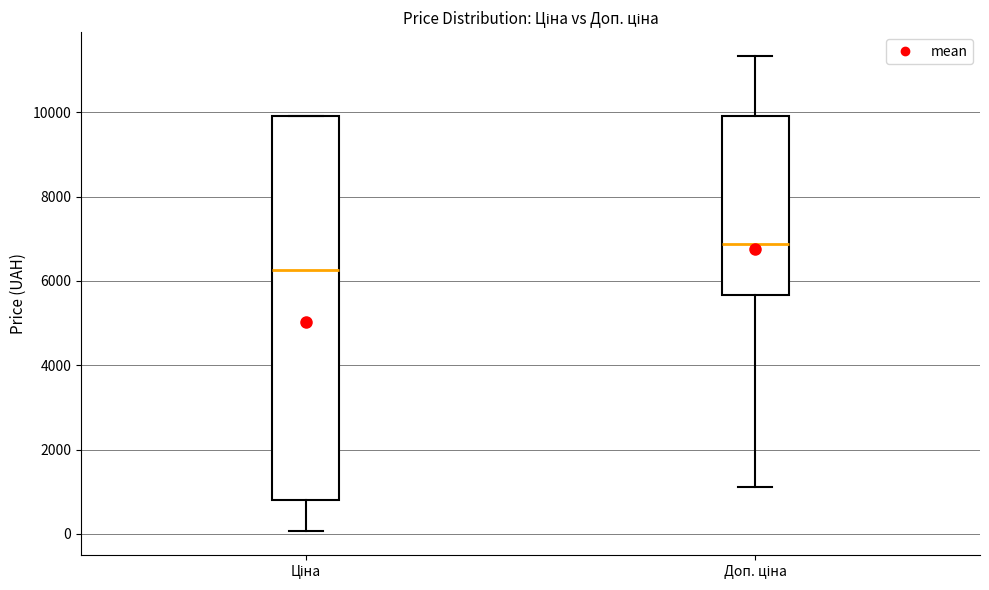

Comparing the boxes themselves (not the whiskers), which one is the tallest?

Ціна